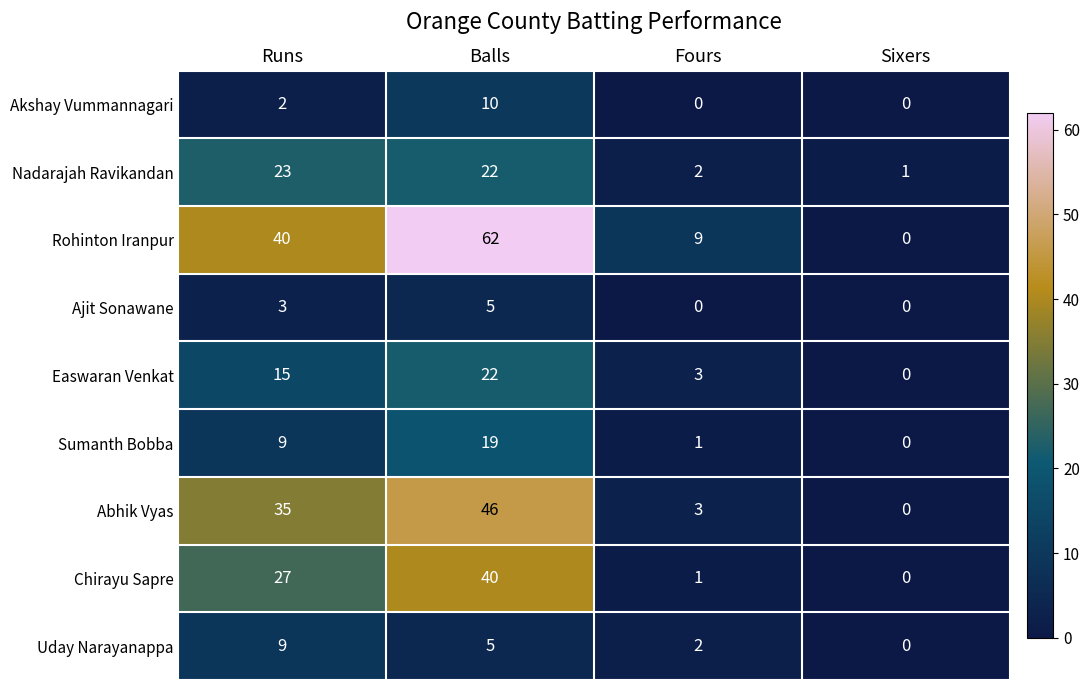

List the labels in order of Abhik Vyas value, largest first.

Balls, Runs, Fours, Sixers